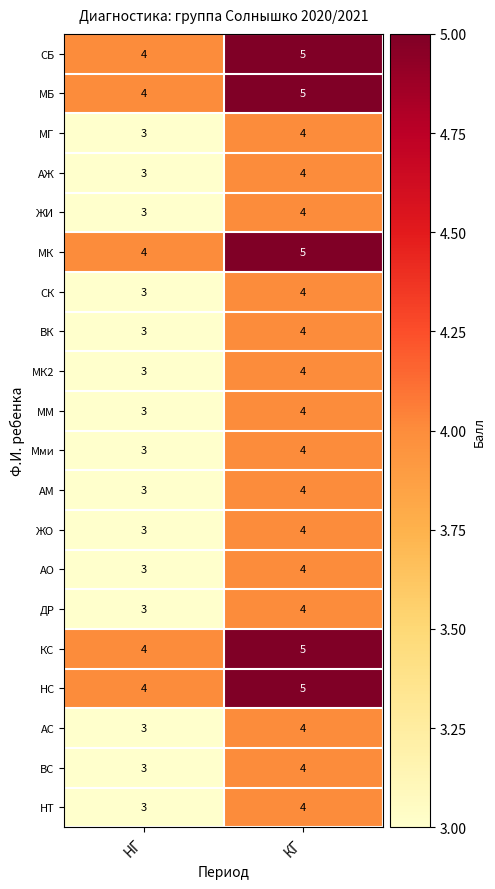

What is the smallest value displayed?

3